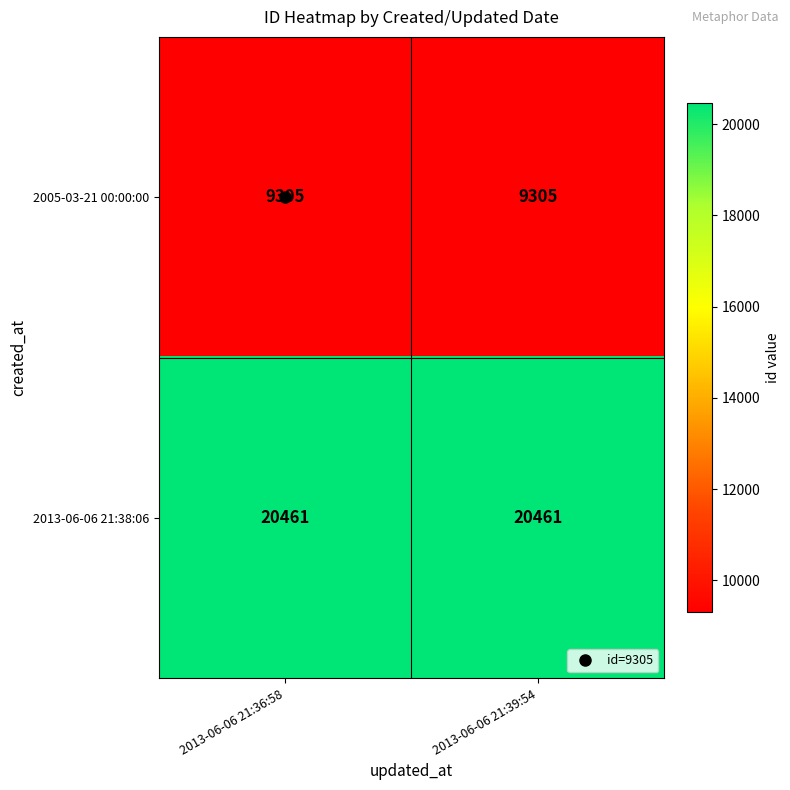

Rank the series by their maximum value, from highest to lowest.

2013-06-06 21:38:06, 2005-03-21 00:00:00